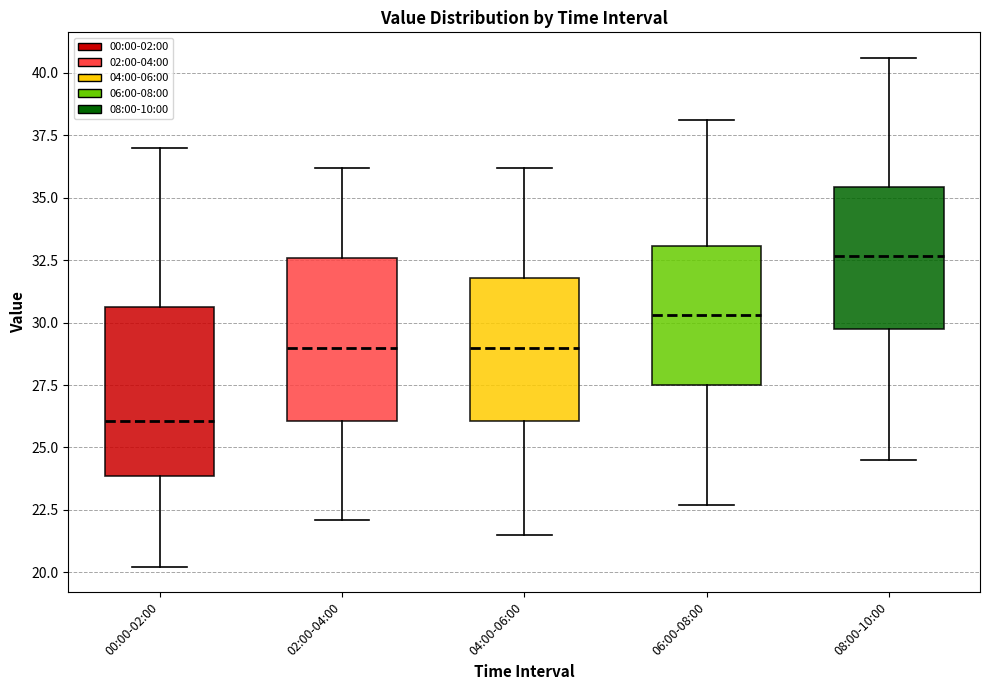

Where does the lower whisker of the box for 00:00-02:00 end on the y-axis? The values are not printed on the chart, so give them approximately, as read against the axis.

20.0